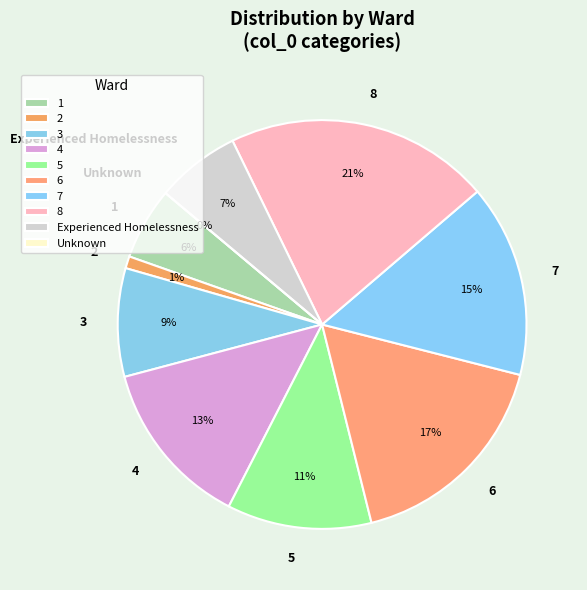

True or false: 8 accounts for 8% of the total.

False